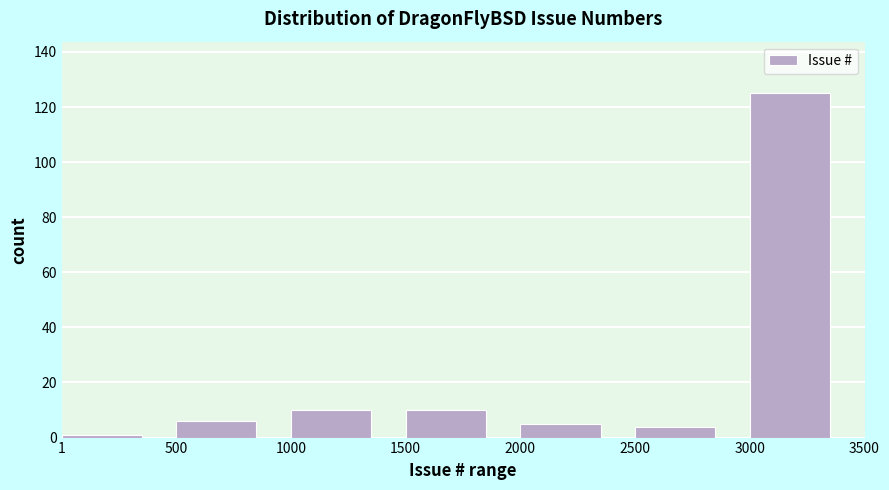

Reading left to right, list every bar in this chart as the range it spans on the x-axis followed by its height. The values are not printed on the chart, so give them approximately, as read against the axis.

1 to 500: under 2
500 to 1000: 6
1000 to 1500: 10
1500 to 2000: 10
2000 to 2500: 6
2500 to 3000: 4
3000 to 3500: 126